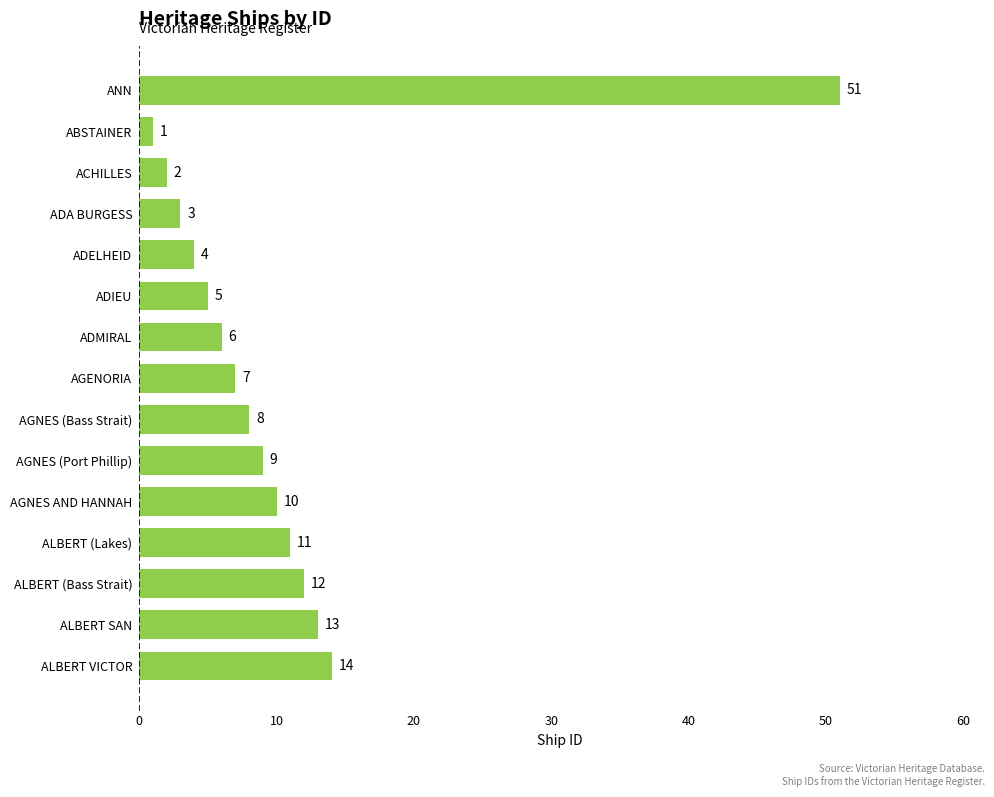

Reading top to bottom, list all the values displayed in this chart.

ANN=51	ABSTAINER=1	ACHILLES=2	ADA BURGESS=3	ADELHEID=4	ADIEU=5	ADMIRAL=6	AGENORIA=7	AGNES (Bass Strait)=8	AGNES (Port Phillip)=9	AGNES AND HANNAH=10	ALBERT (Lakes)=11	ALBERT (Bass Strait)=12	ALBERT SAN=13	ALBERT VICTOR=14